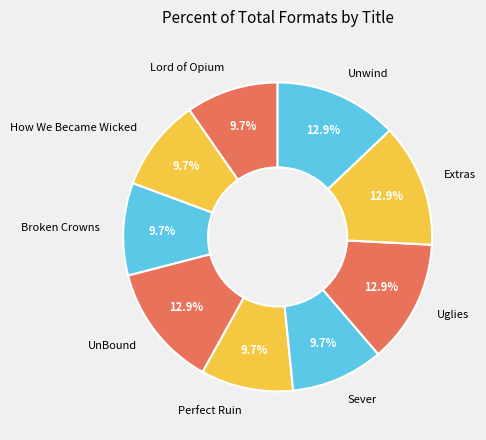

How much of the chart is everything except Sever?

90.3%